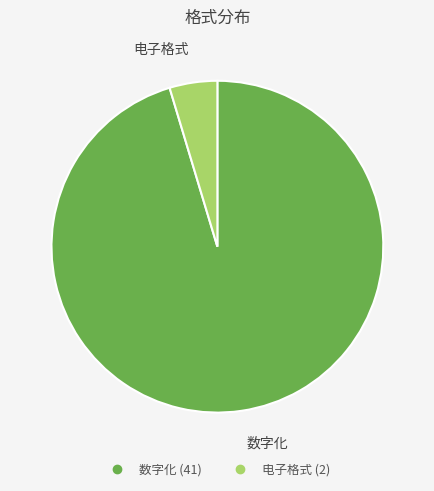

Which has a higher value, 电子格式 or 数字化?

数字化